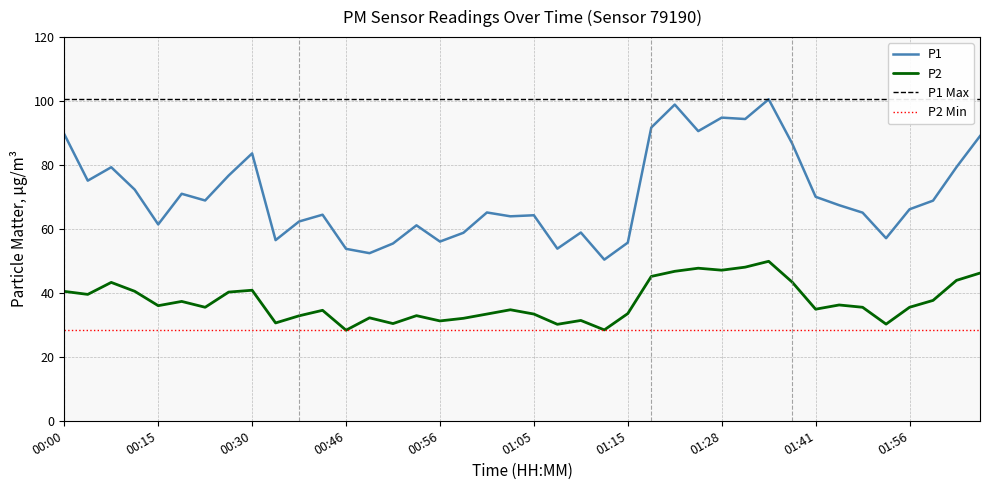

Reading left to right, extract all data points from this chart.

P1: 89.7	75.1	79.3	72.3	61.4	71.0	68.9	76.7	83.6	56.5	62.3	64.5	53.8	52.4	55.5	61.1	56.0	58.8	65.2	64.0	64.3	53.8	58.9	50.4	55.7	91.7	98.9	90.6	94.8	94.4	100.5	86.7	70.0	67.4	65.1	57.1	66.2	68.8	79.3	89.0
P2: 40.5	39.5	43.3	40.5	36.0	37.3	35.5	40.2	40.8	30.6	32.8	34.5	28.3	32.2	30.4	32.9	31.2	32.0	33.4	34.7	33.4	30.2	31.4	28.4	33.5	45.1	46.8	47.7	47.1	48.0	49.9	43.4	34.9	36.2	35.5	30.2	35.5	37.6	43.9	46.2